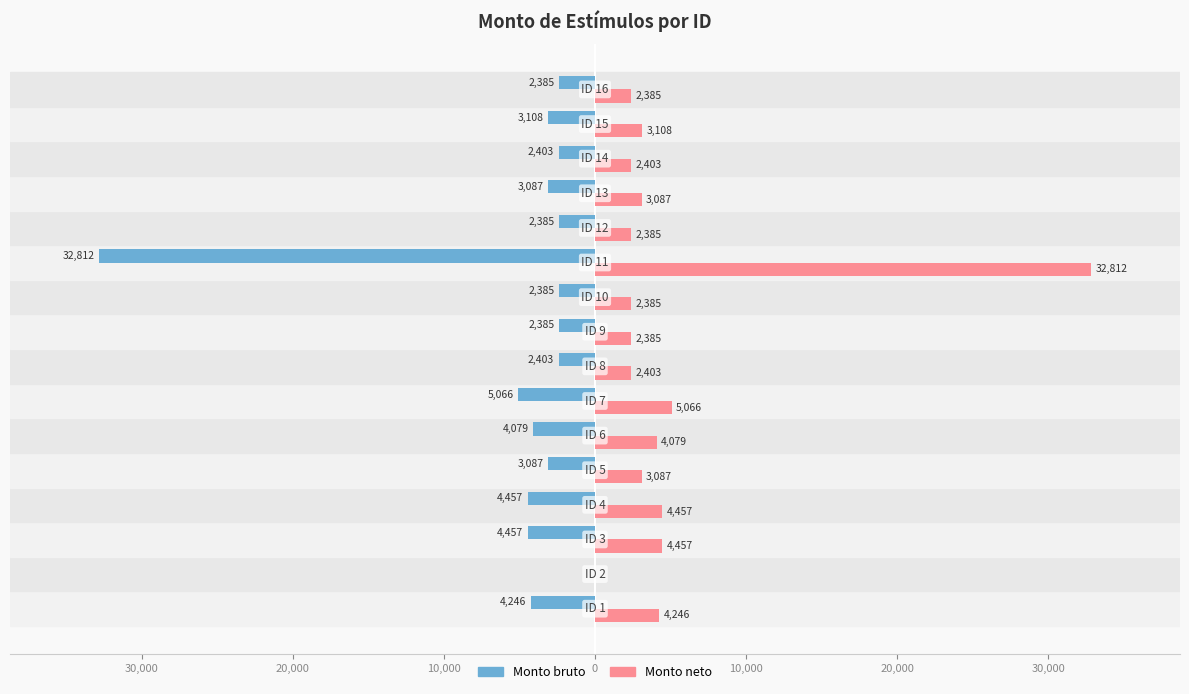

What are all the series names shown in the legend?

Monto bruto, Monto neto